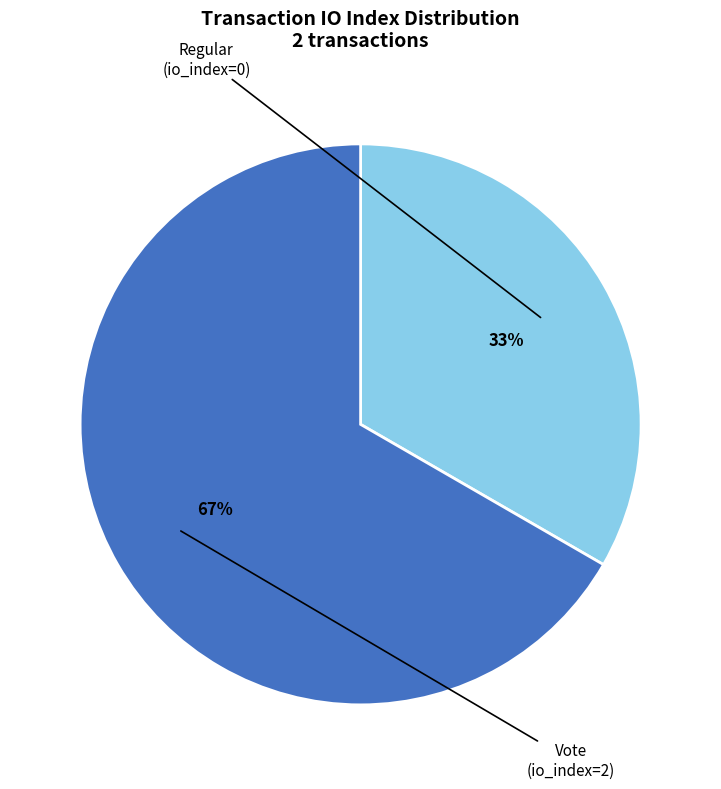

To the nearest percent, what is the average slice percentage?

50%